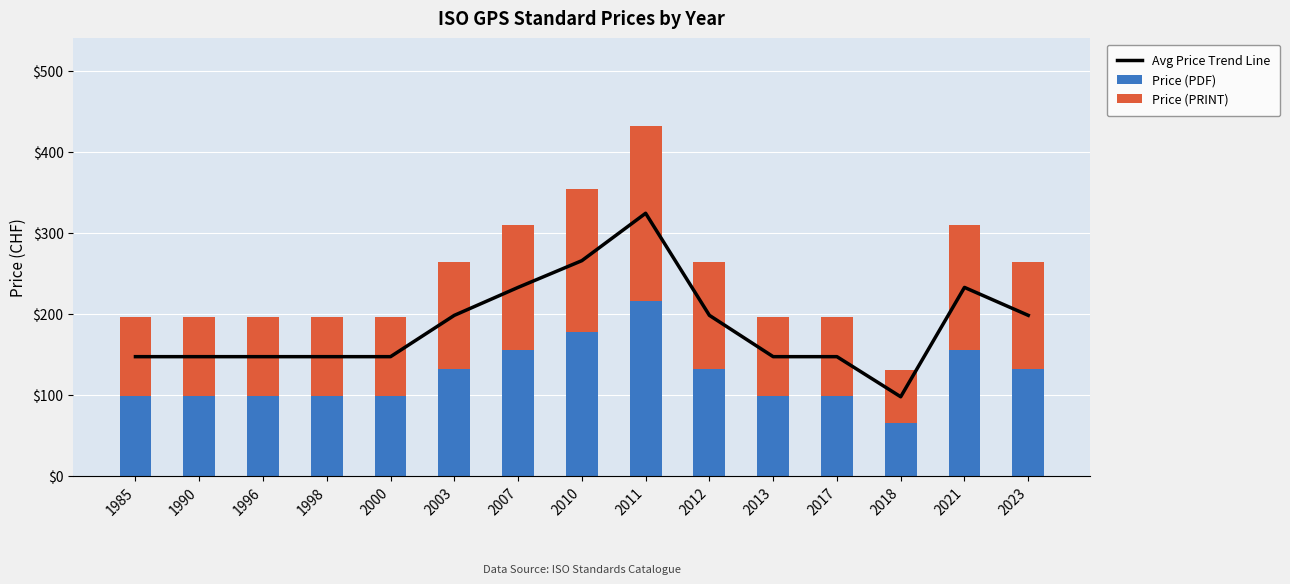

At which label does Price (PDF) first exceed 98?

2003